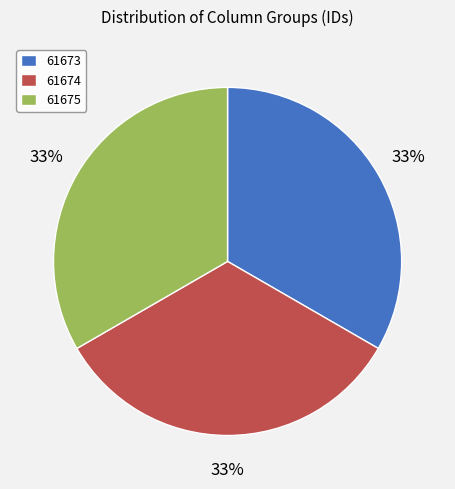

How many slices are in this pie chart?

3